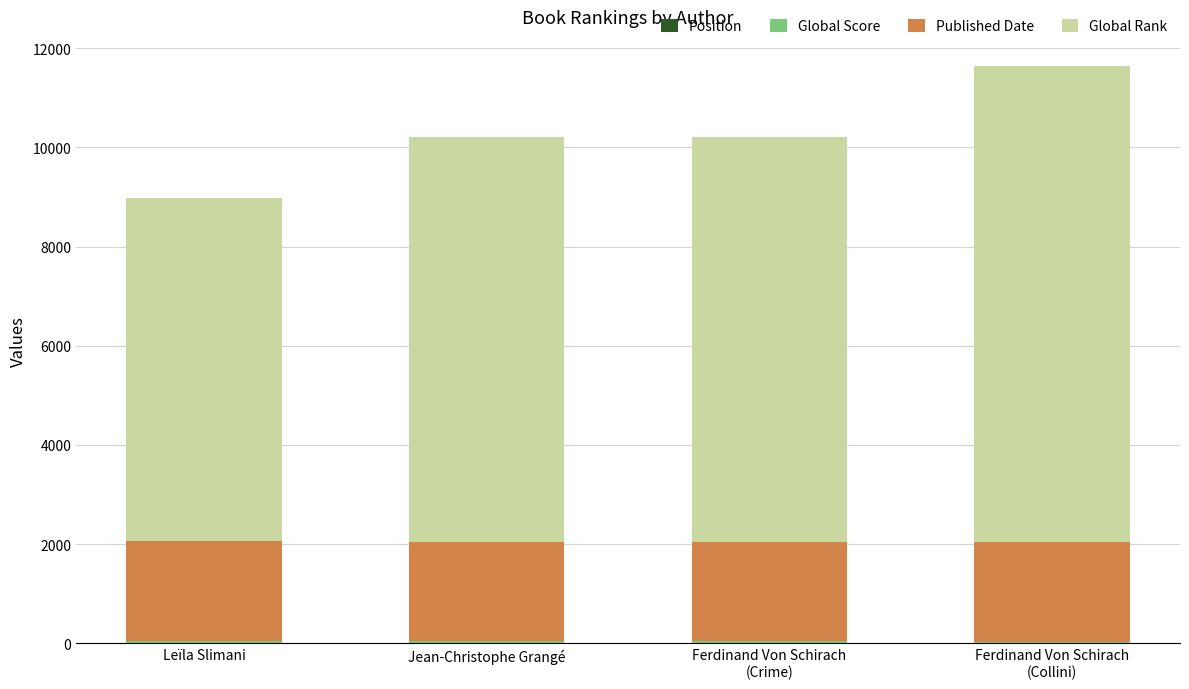

Count the number of categories in the chart.

4